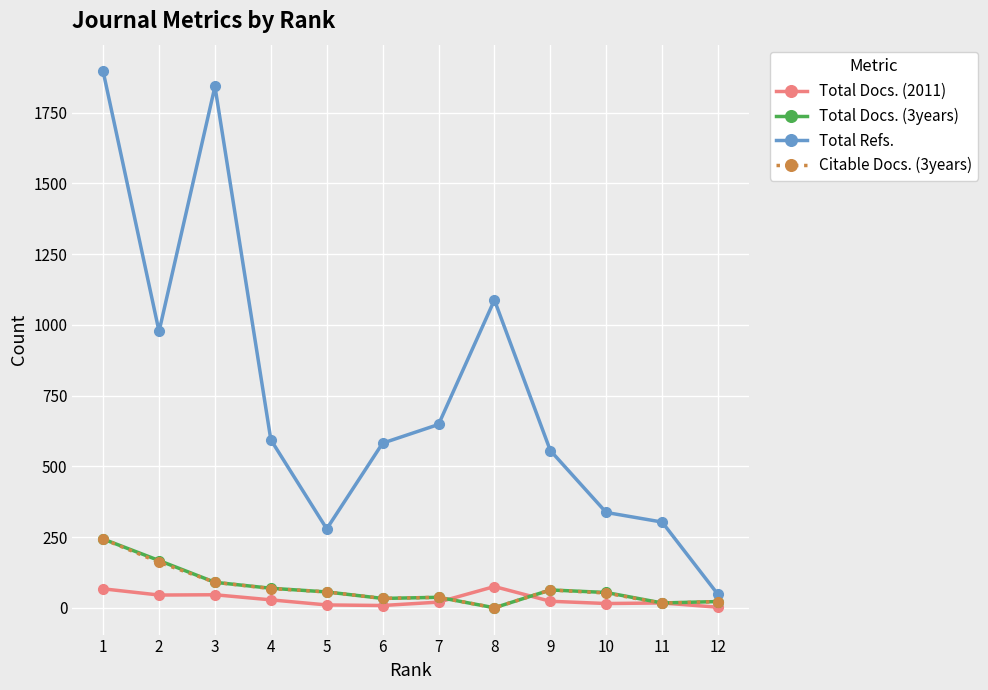

Which series has the largest total across all categories?

Total Refs.